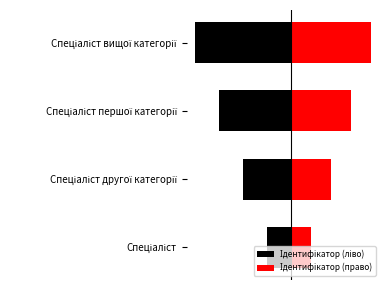

Are the bars horizontal?

Yes